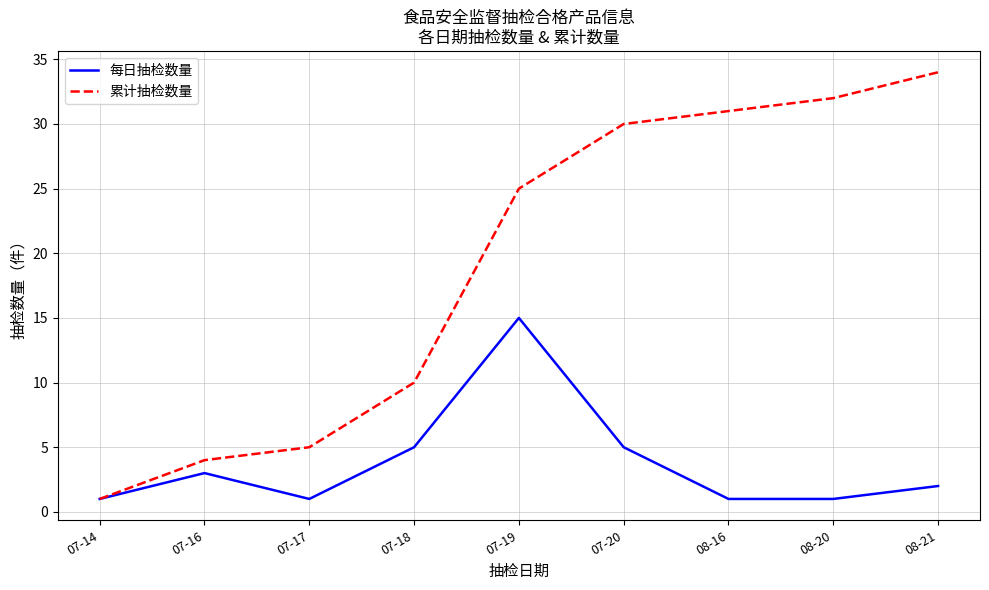

Rank the series by their average value, from highest to lowest.

累计抽检数量, 每日抽检数量